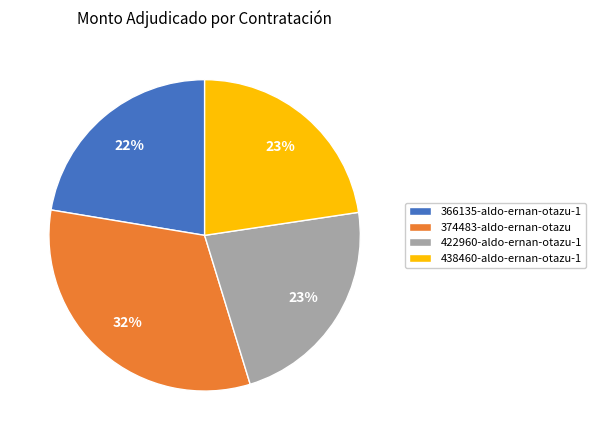

True or false: 366135-aldo-ernan-otazu-1 accounts for 22% of the total.

True